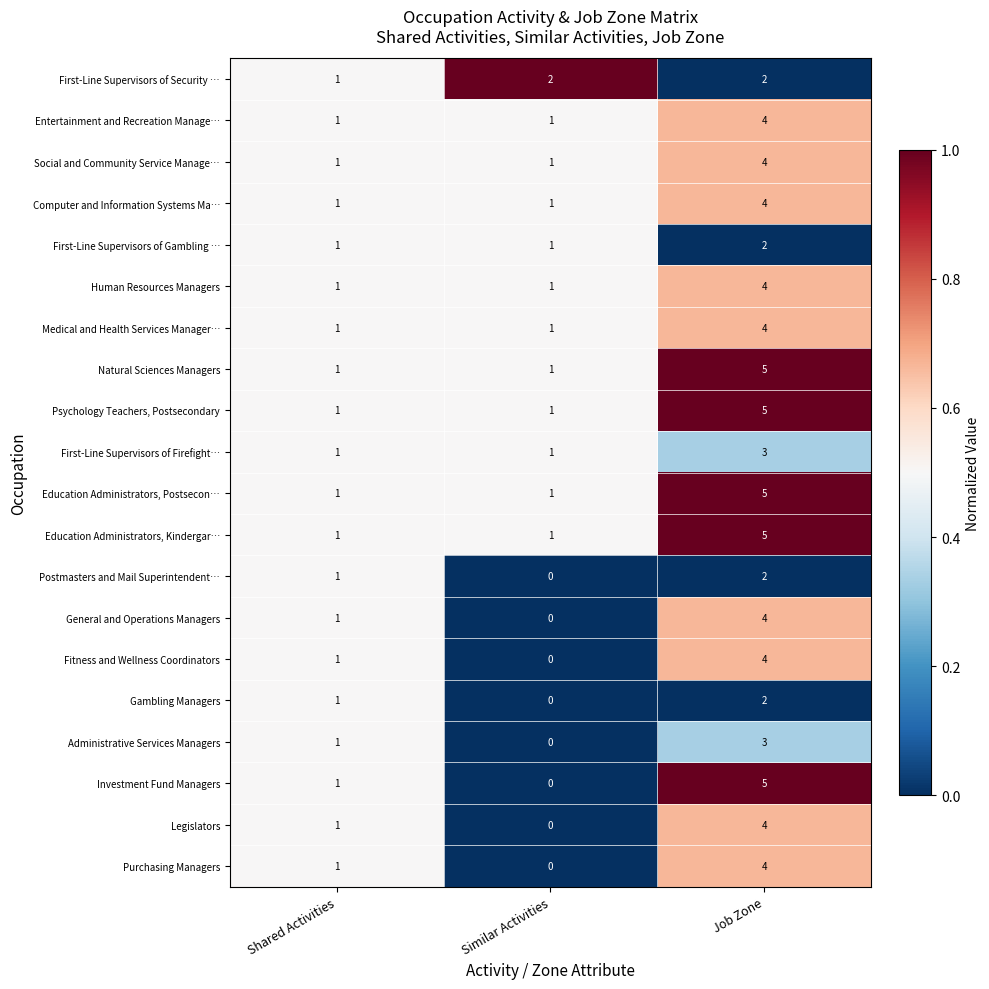

At which category is the sum across all series the highest?

Job Zone